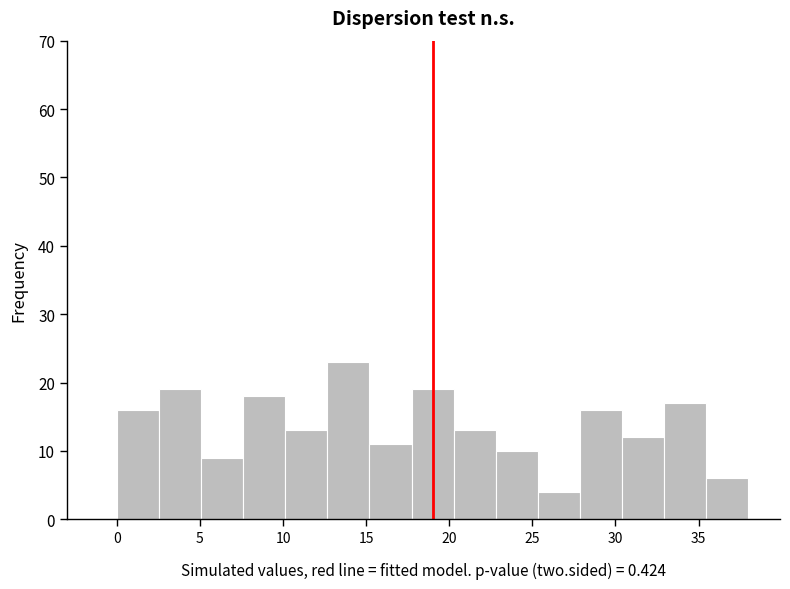

Reading left to right, list every bar in this chart as the range it spans on the x-axis followed by its height. Neither the bar edges nor the heights are printed on the chart, so give them approximately, as read against the axes.

0.0 to 2.5: 16
2.5 to 5.0: 19
5.0 to 7.5: 9
7.5 to 10.0: 18
10.0 to 12.5: 13
12.5 to 15.0: 23
15.0 to 17.5: 11
17.5 to 20.5: 19
20.5 to 23.0: 13
23.0 to 25.5: 10
25.5 to 28.0: 4
28.0 to 30.5: 16
30.5 to 33.0: 12
33.0 to 35.5: 17
35.5 to 38.0: 6